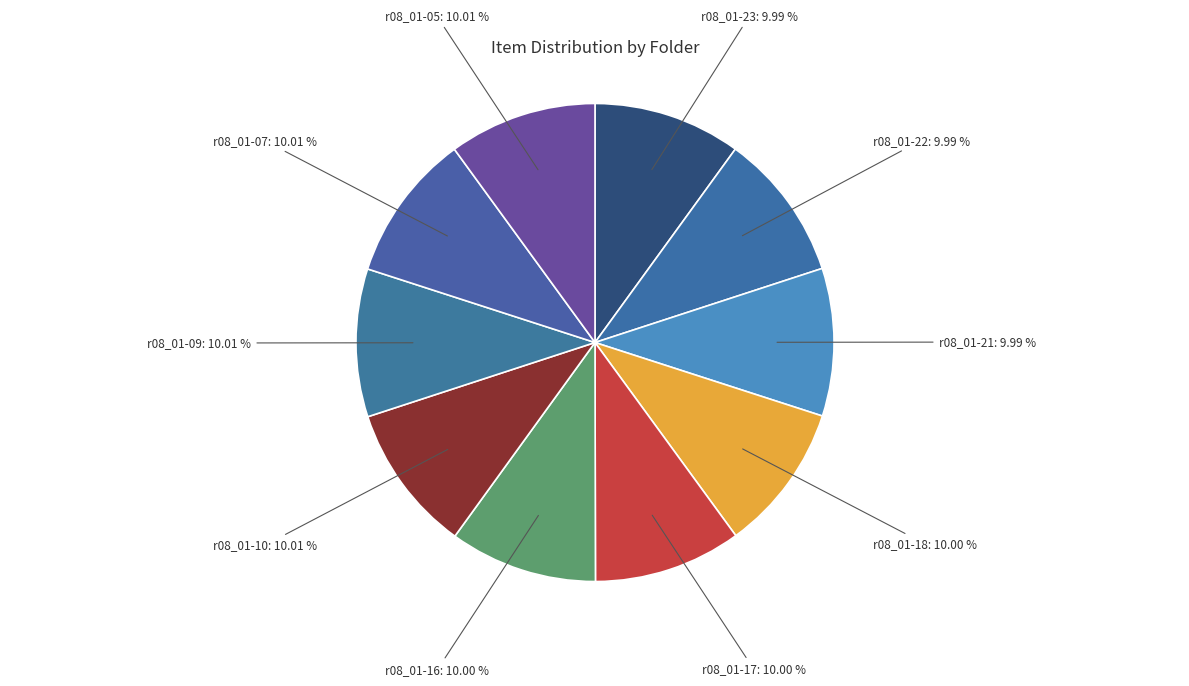

Is it true that r08_01-17 is 10% of the pie?

True